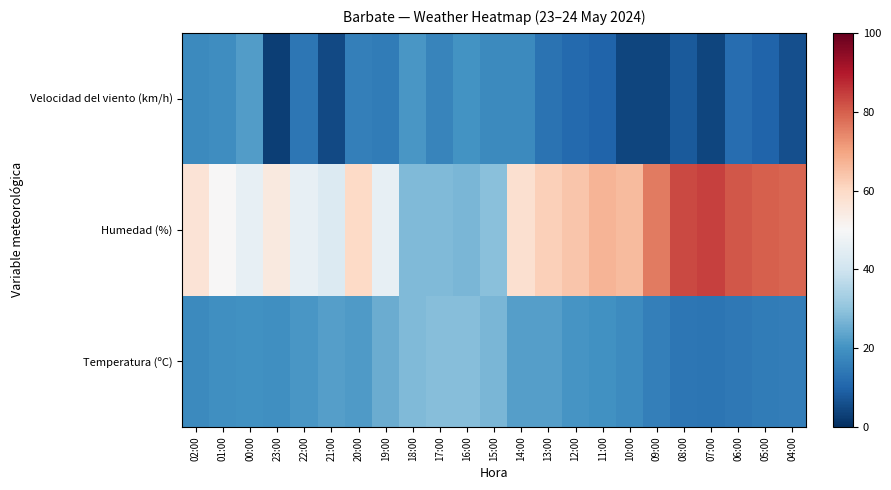

Which has a higher value, 21:00 or 18:00?

18:00